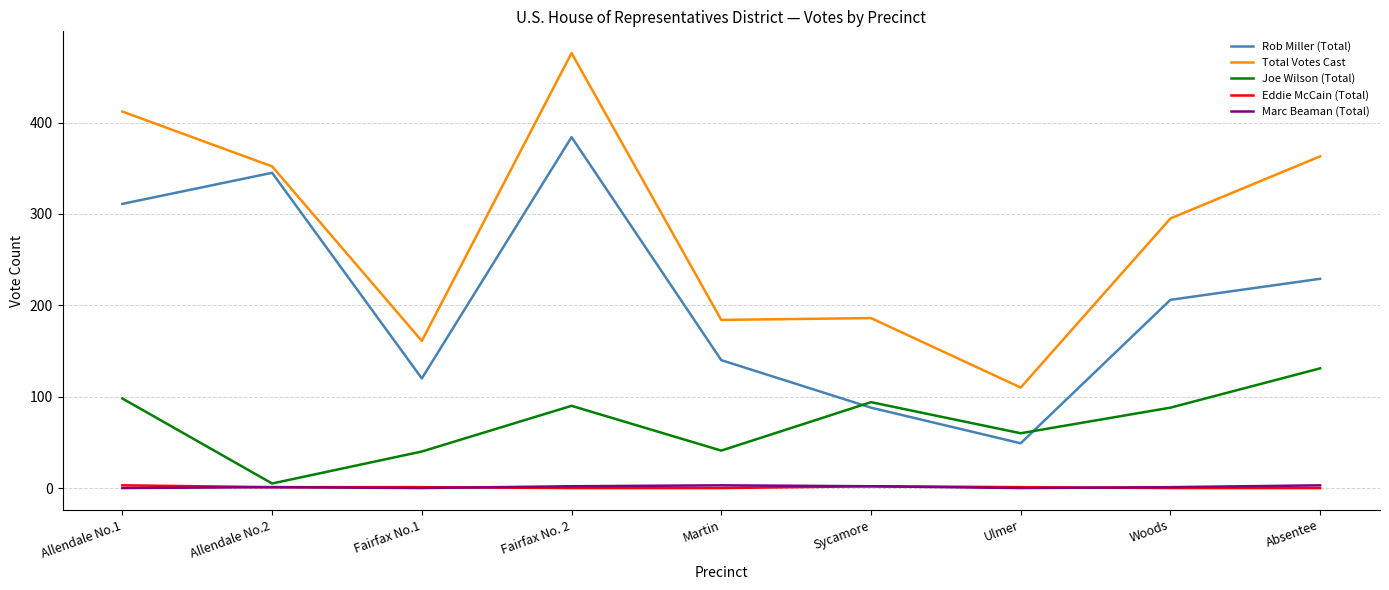

Between Martin and Ulmer, which series saw the biggest shift?

Rob Miller (Total)